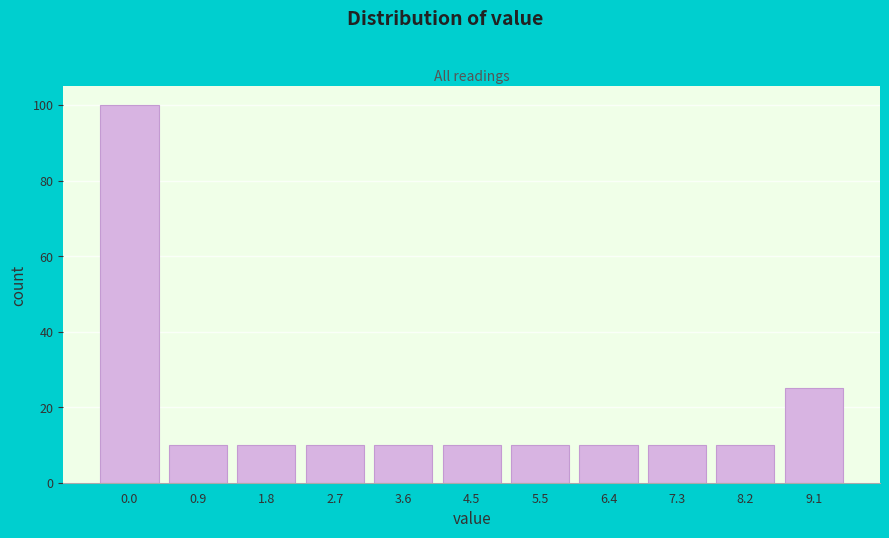

Reading left to right, what are all the values shown in this chart?

100	10	10	10	10	10	10	10	10	10	25